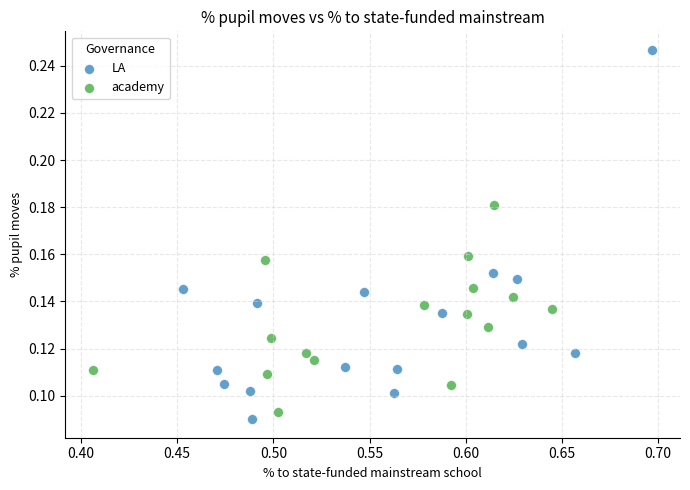

Which series reaches the maximum Y coordinate?

LA